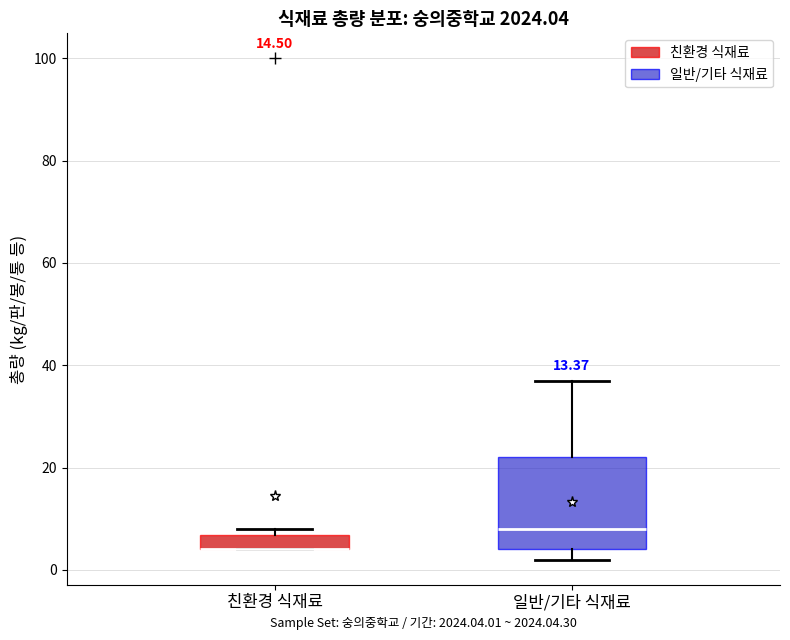

Which box is the tallest, from its lower edge to its upper edge?

일반/기타 식재료